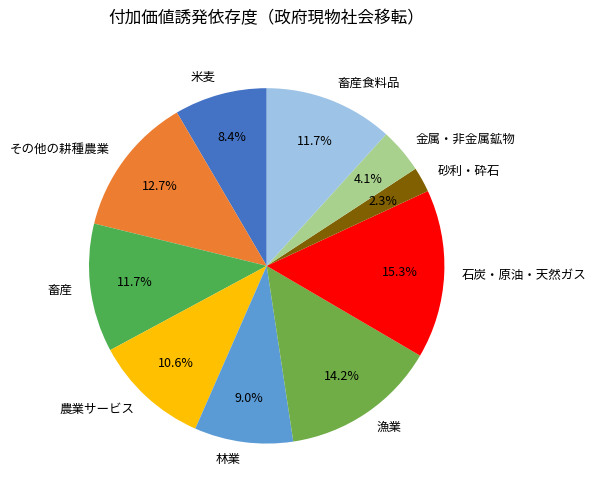

Which slice is the smallest?

砂利・砕石